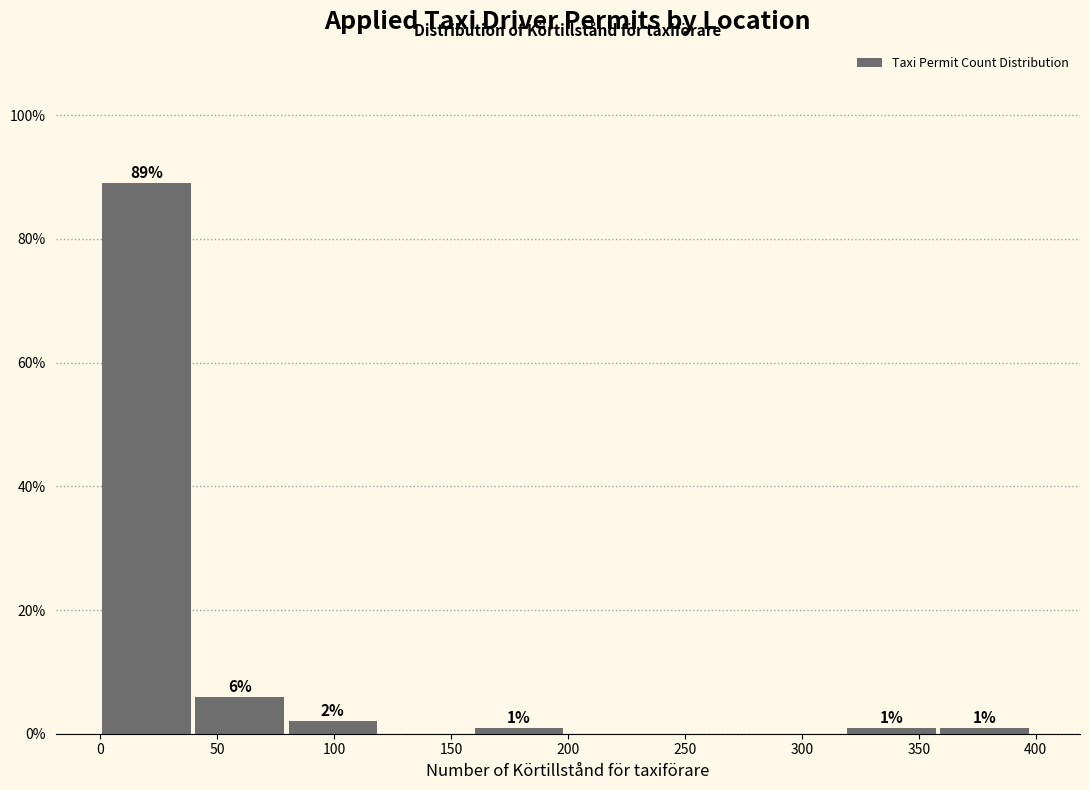

Over which range of the x-axis is the bar tallest?

0 to 40